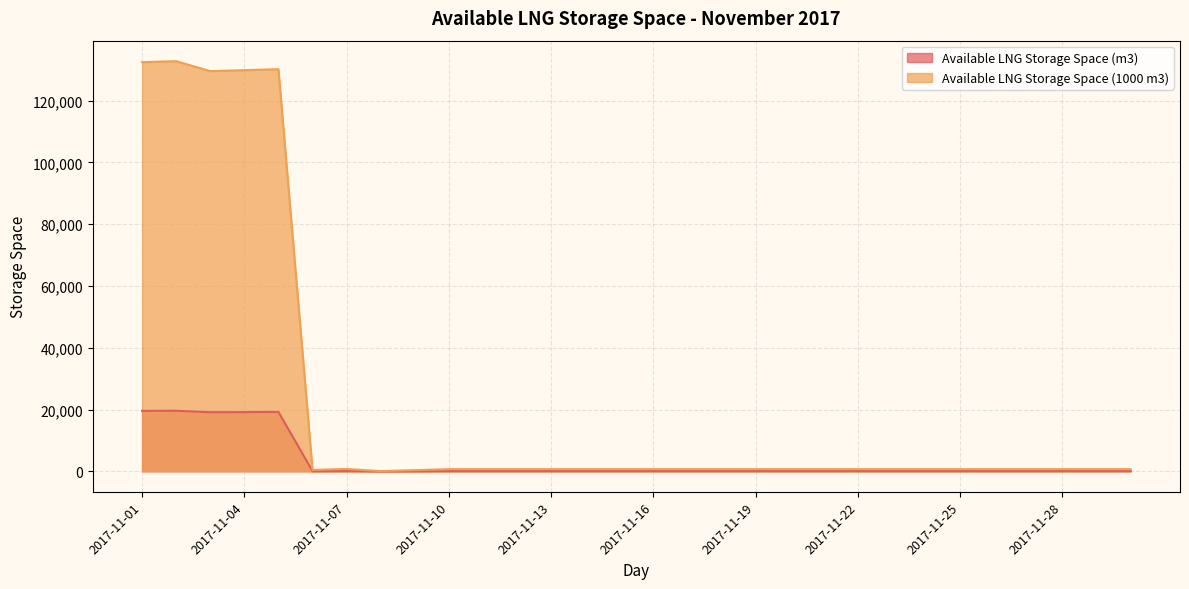

Which category has the lowest value in the Available LNG Storage Space (1000 m3) series?

2017-11-08